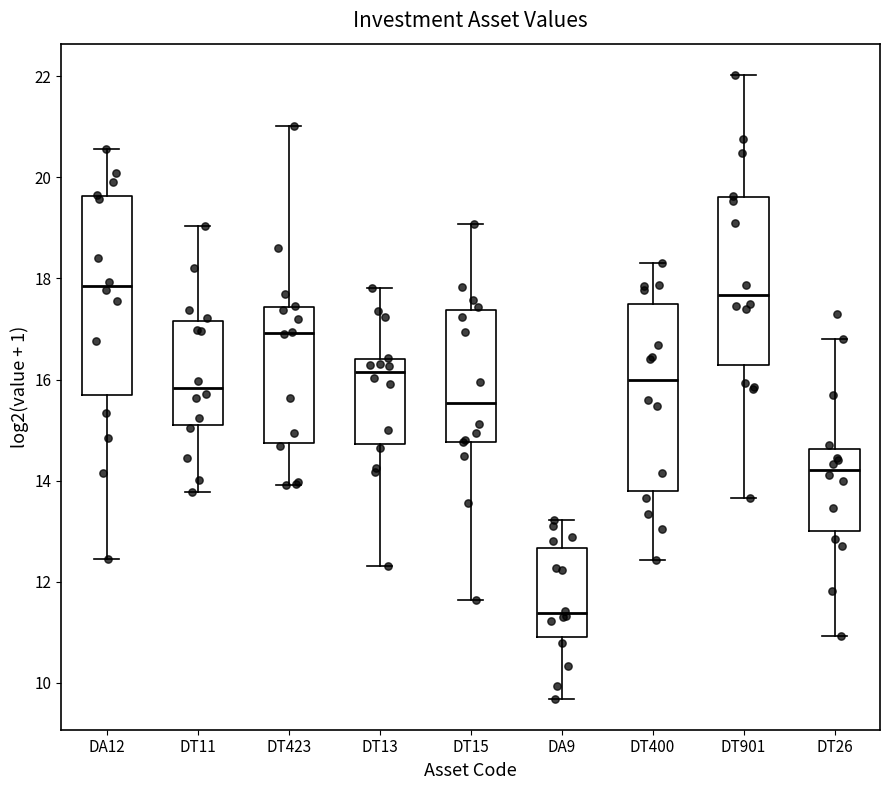

Reading left to right, read every box against the y-axis: the position of its median line, the range the box covers, and the ends of its whiskers. The values are not printed on the chart, so give them approximately, as read against the axis.

DA12: median 17.8, box 15.6 to 19.6, whiskers 12.4 to 20.6
DT11: median 15.8, box 15.0 to 17.2, whiskers 13.8 to 19.0
DT423: median 17.0, box 14.8 to 17.4, whiskers 14.0 to 21.0
DT13: median 16.2, box 14.8 to 16.4, whiskers 12.4 to 17.8
DT15: median 15.6, box 14.8 to 17.4, whiskers 11.6 to 19.0
DA9: median 11.4, box 10.8 to 12.6, whiskers 9.6 to 13.2
DT400: median 16.0, box 13.8 to 17.4, whiskers 12.4 to 18.4
DT901: median 17.6, box 16.2 to 19.6, whiskers 13.6 to 22.0
DT26: median 14.2, box 13.0 to 14.6, whiskers 11.0 to 16.8